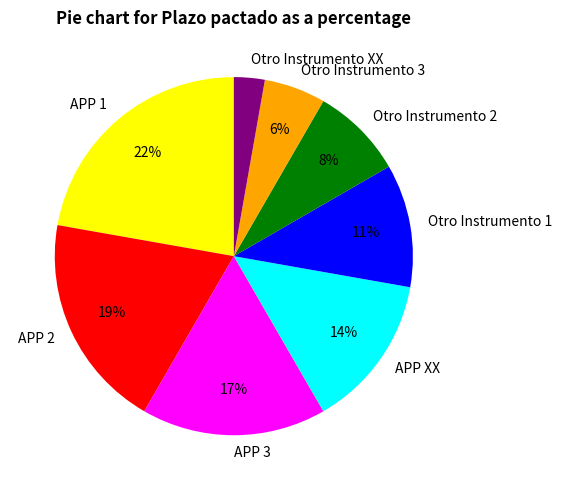

Is it true that APP XX is 21% of the pie?

False